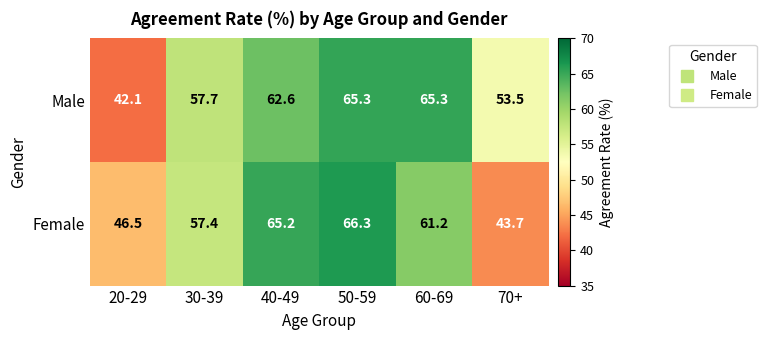

Reading left to right, what are all the values shown in this chart?

Male: 20-29=42.1	30-39=57.7	40-49=62.6	50-59=65.3	60-69=65.3	70+=53.5
Female: 20-29=46.5	30-39=57.4	40-49=65.2	50-59=66.3	60-69=61.2	70+=43.7